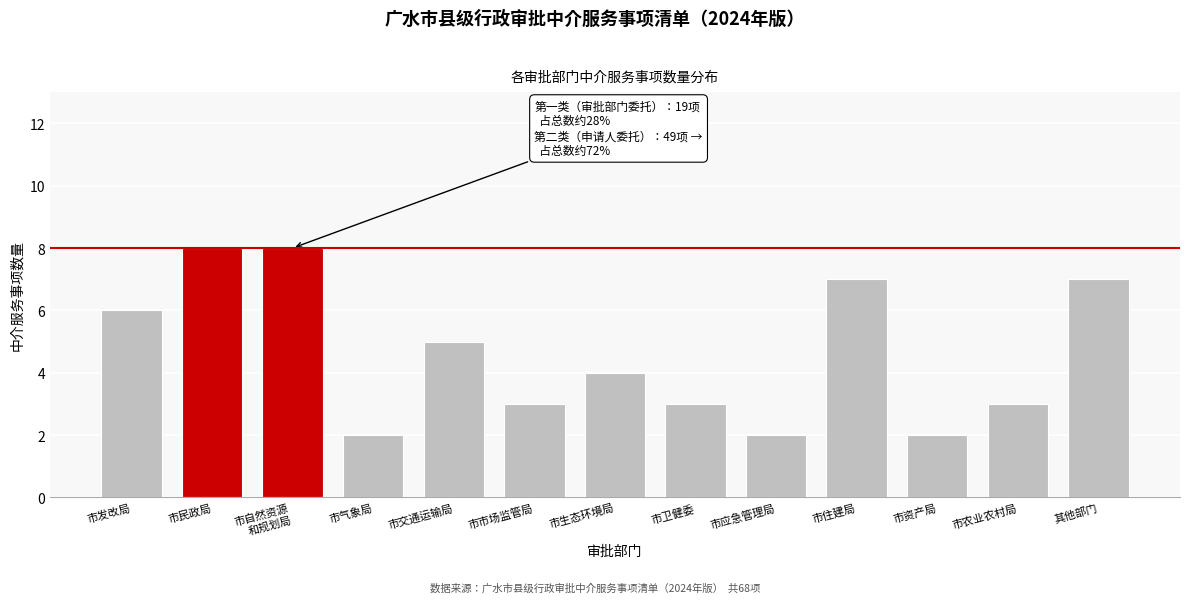

Reading left to right, transcribe all the data shown in this chart.

6	8	8	2	5	3	4	3	2	7	2	3	7